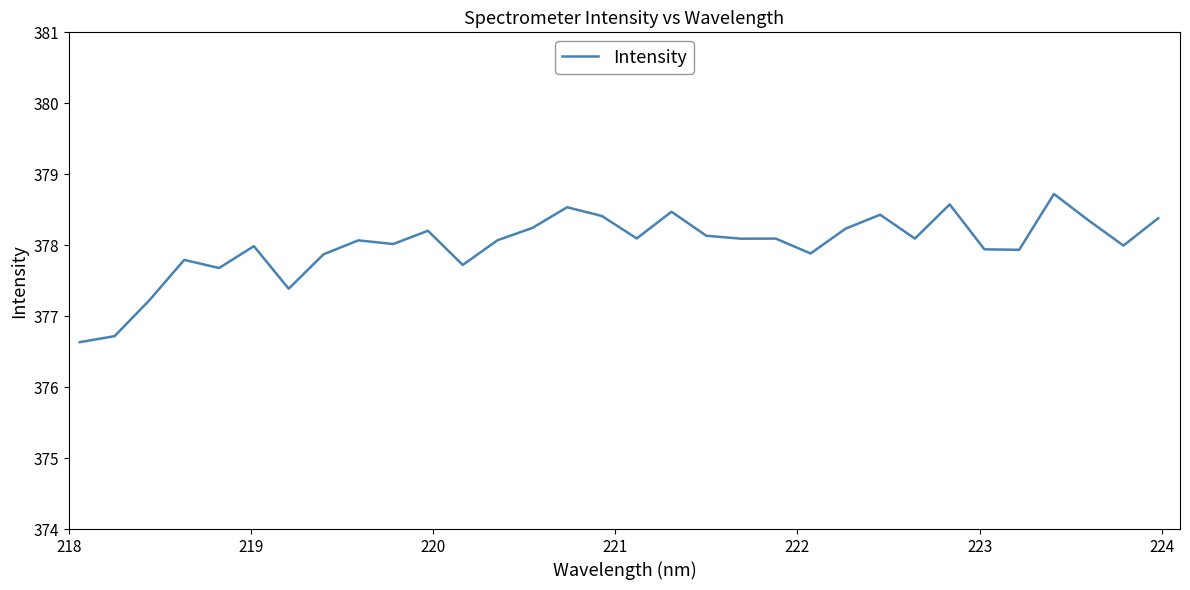

What is the maximum value shown in the chart?

378.7